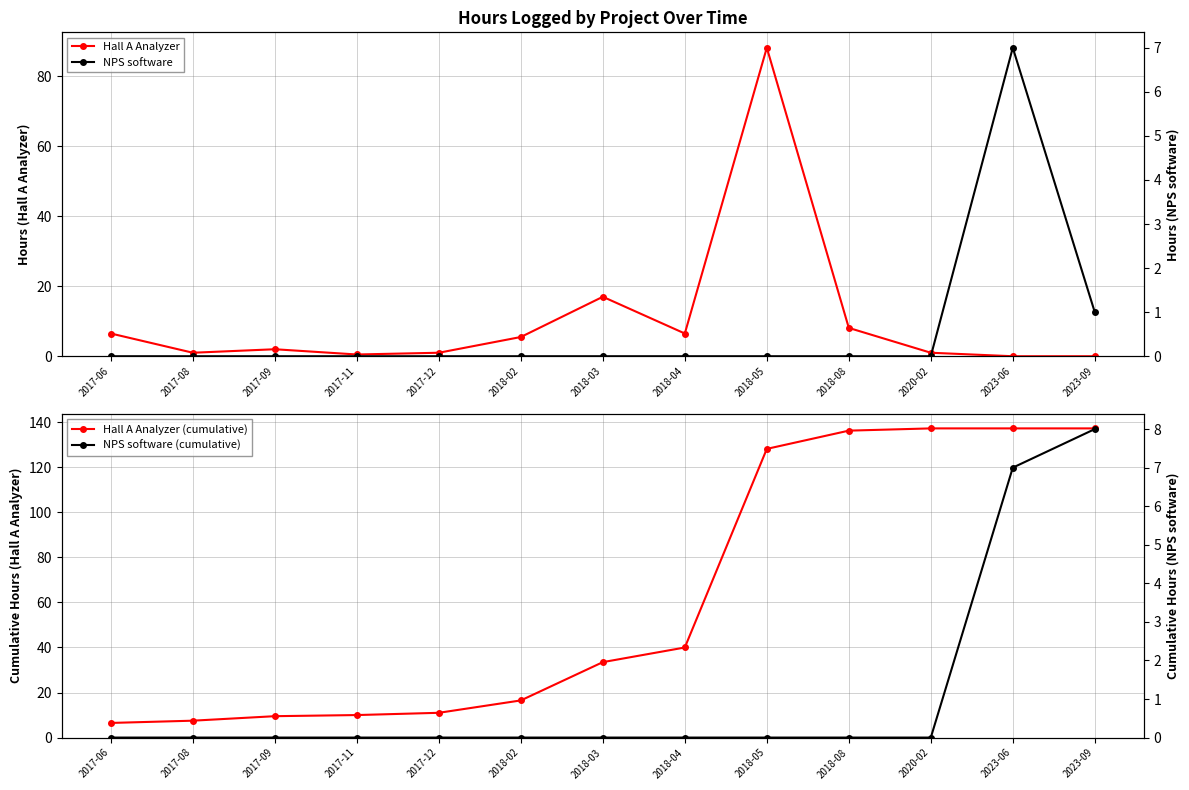

What is the sum of all Hall A Analyzer (cumulative) values?

810.9